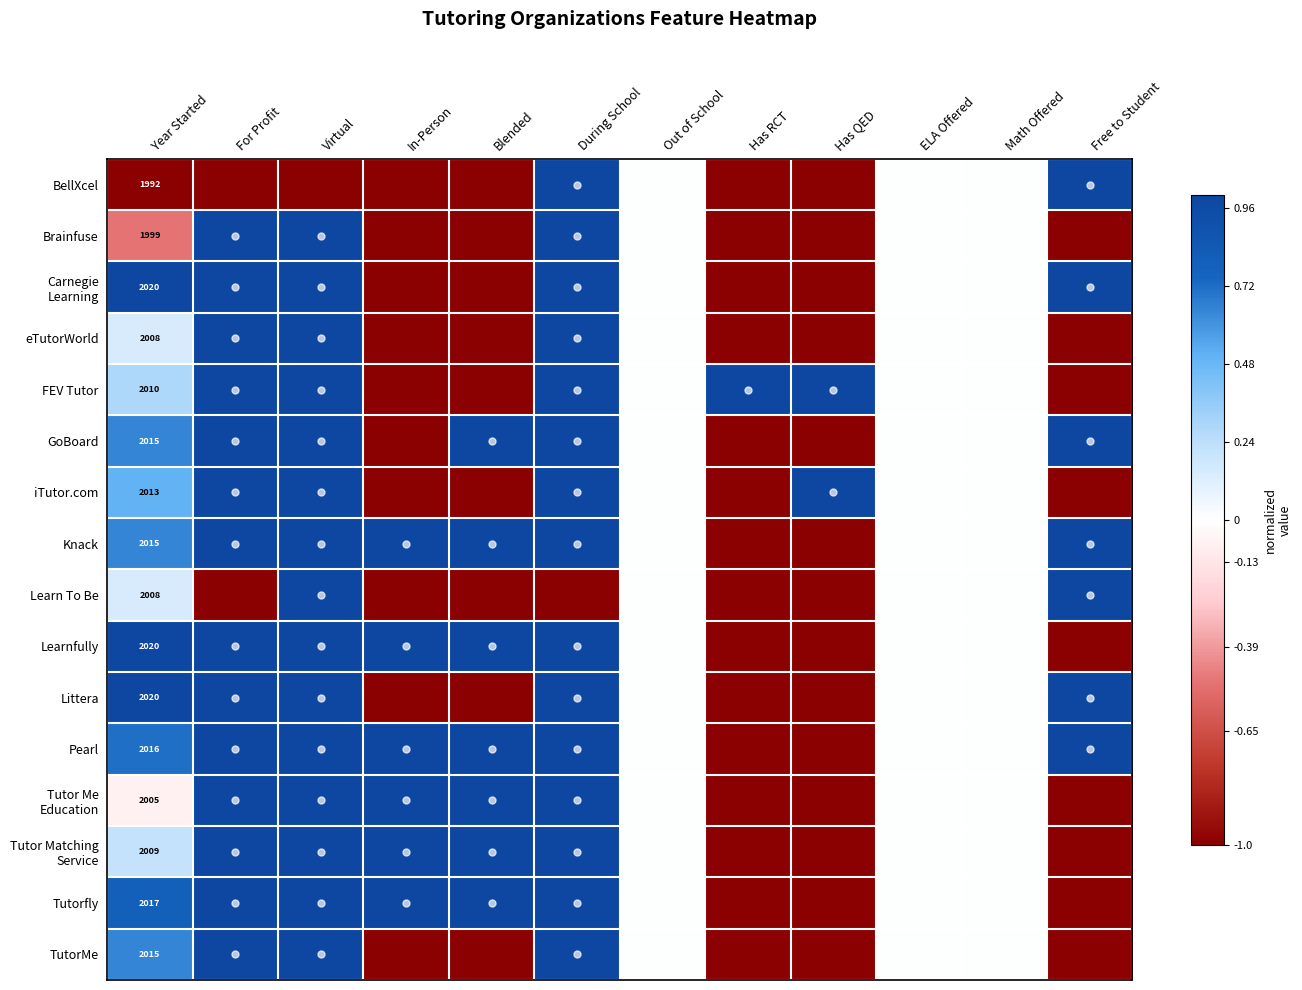

What is the total value across all series at Year Started?

32182